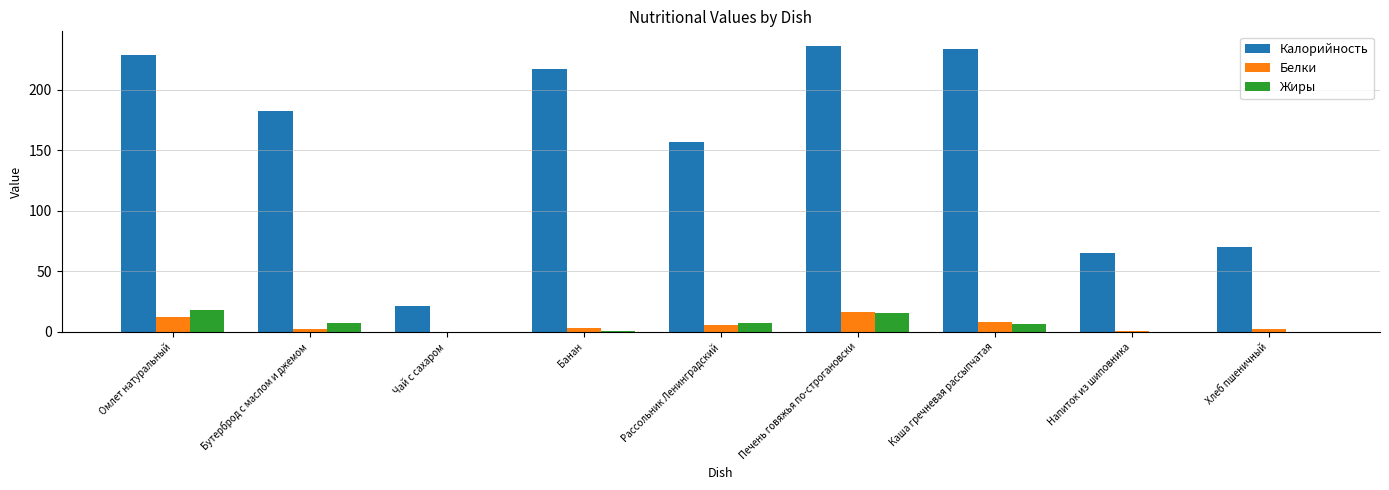

Which series changed the most between Омлет натуральный and Каша гречневая рассыпчатая?

Жиры